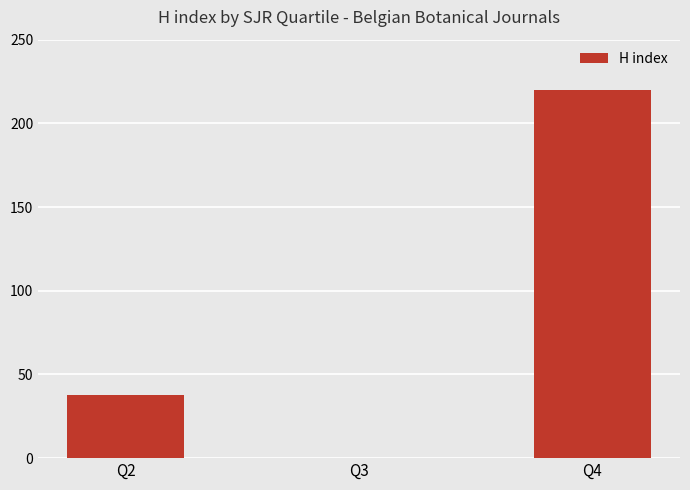

Is it true that the value at Q2 is 15?

False